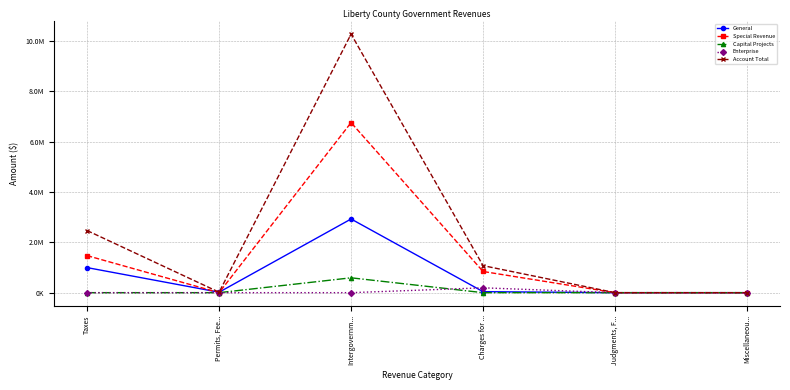

How many positive values does the Enterprise series have?

1